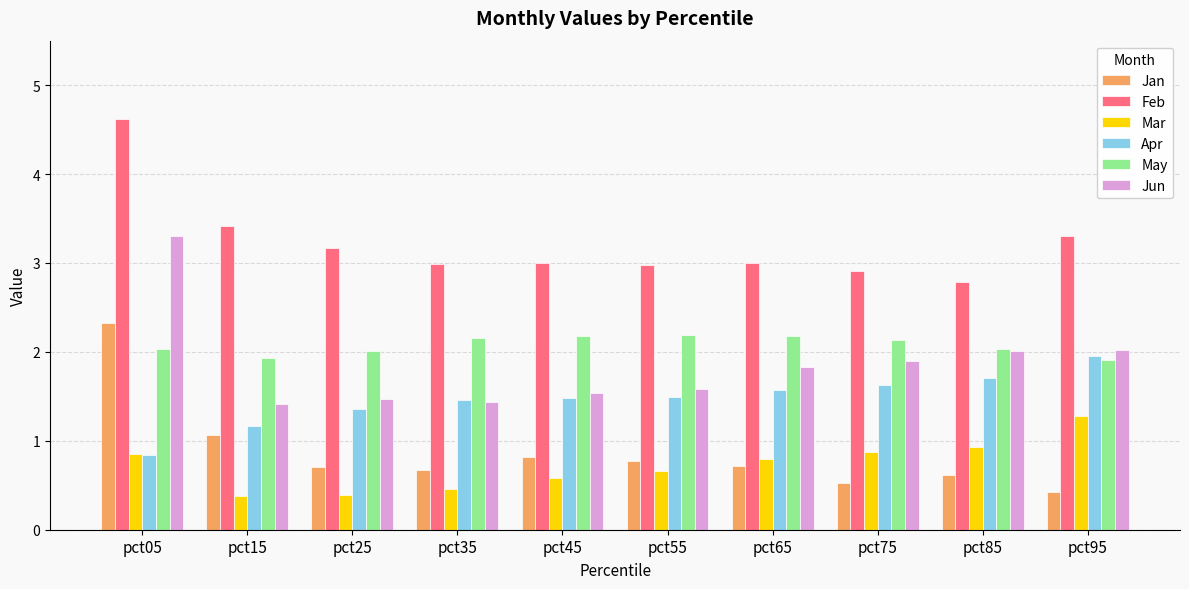

At which label does Feb reach its minimum?

pct85